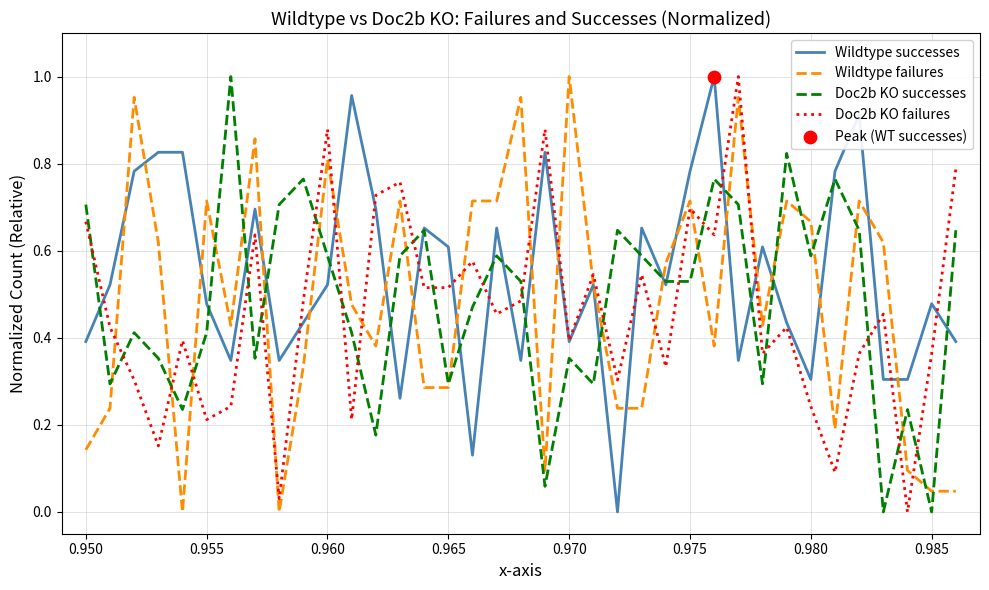

How many lines are shown in the chart?

4